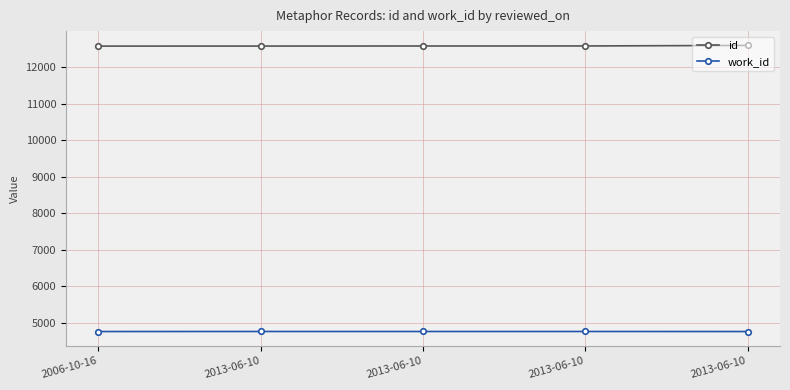

Count the number of categories in the chart.

5